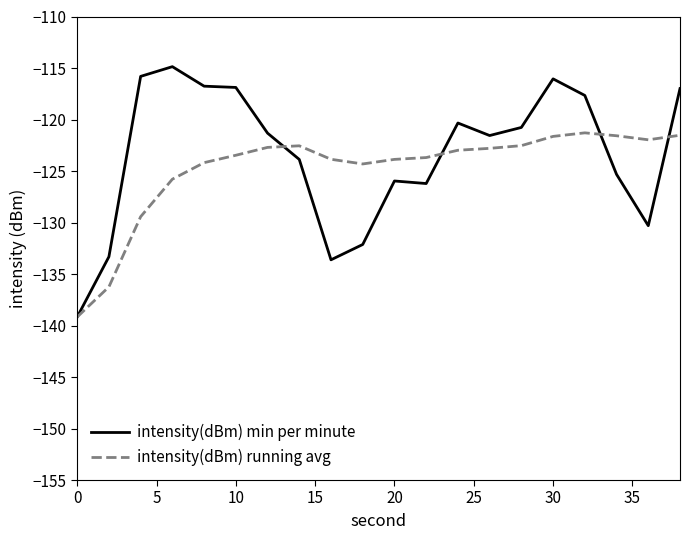

What is the maximum value shown in the chart?

-114.9